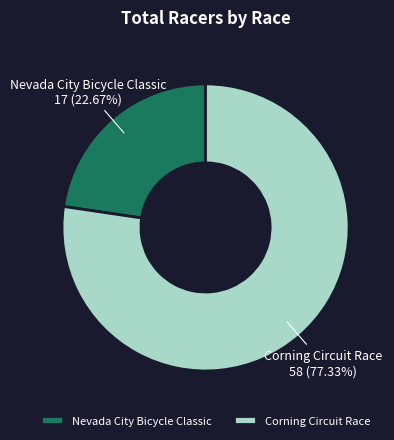

What is the smallest slice in the pie chart?

Nevada City Bicycle Classic